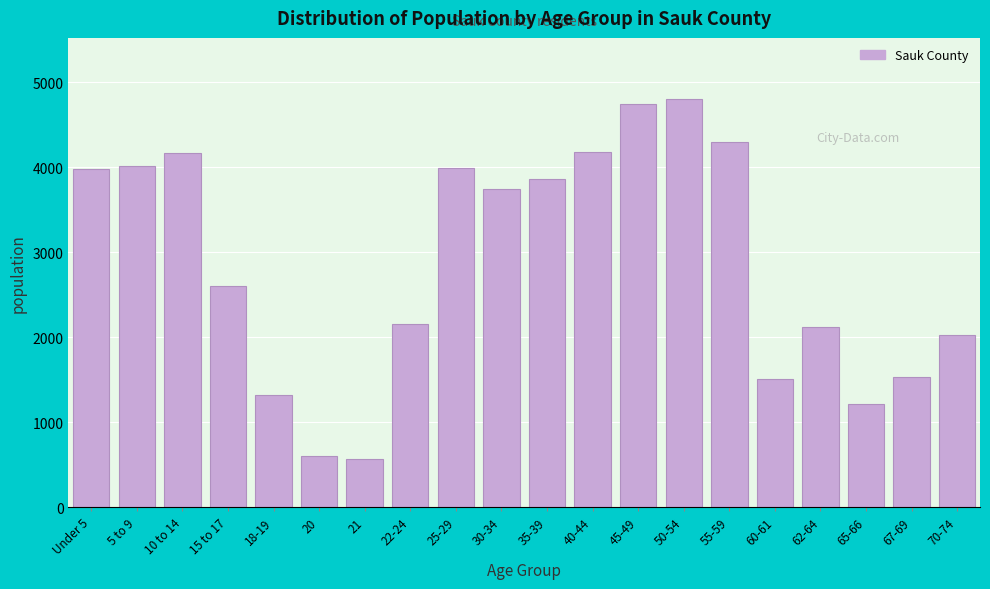

Is it true that the value at 70-74 is 2024?

True